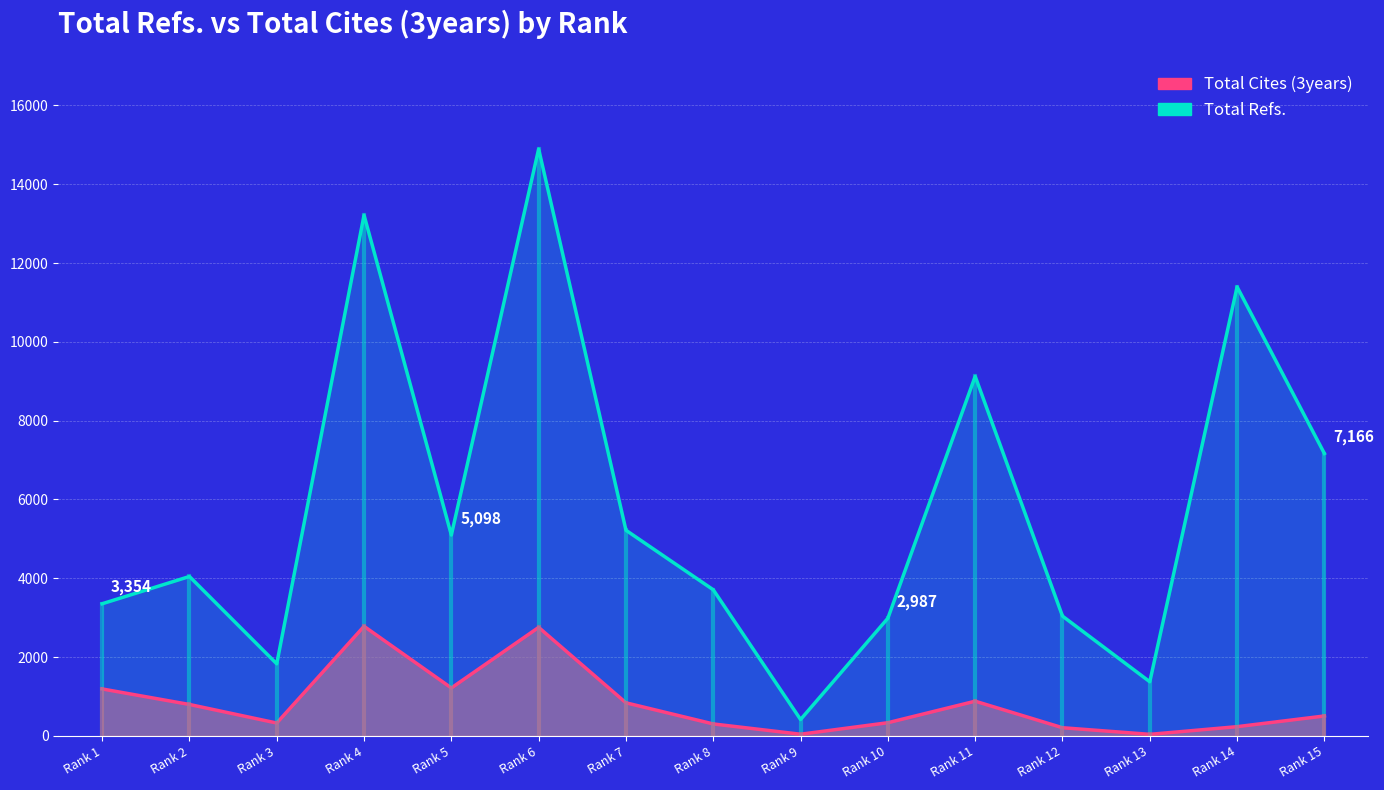

List the series in order of their overall mean, highest first.

Total Refs., Total Cites (3years)